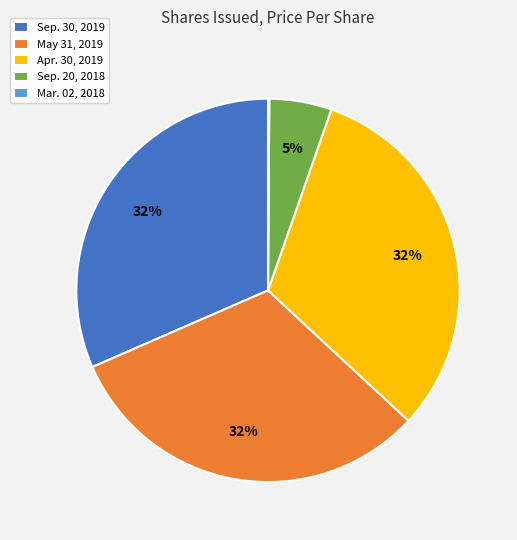

Is there a majority slice in this chart?

No